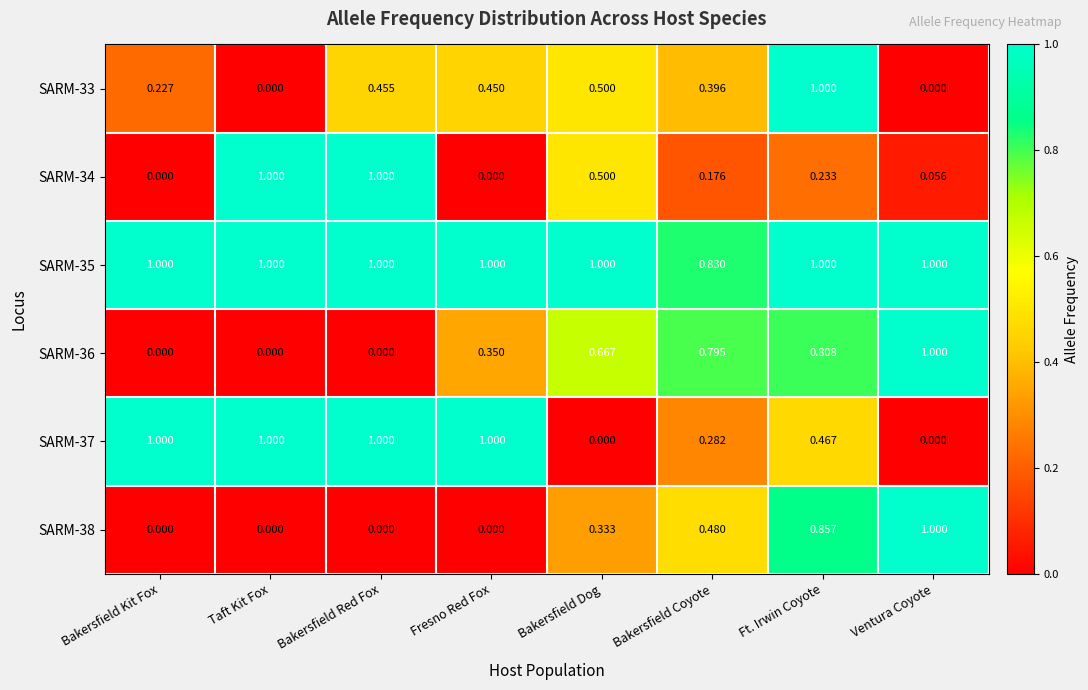

At which category is the sum across all series the highest?

Ft. Irwin Coyote